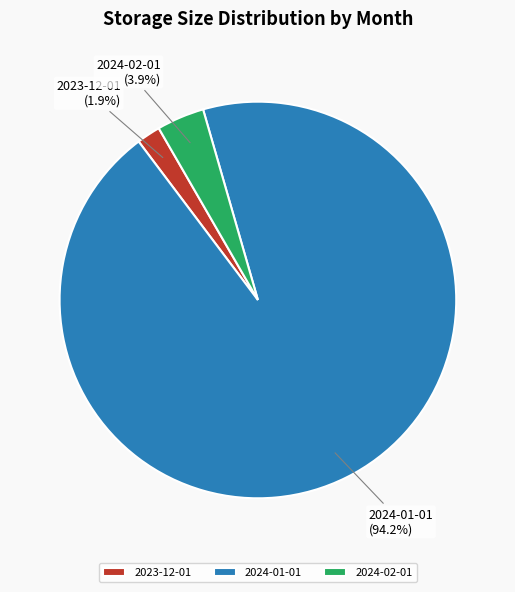

Combined, do 2024-02-01 and 2023-12-01 account for over 50%?

No